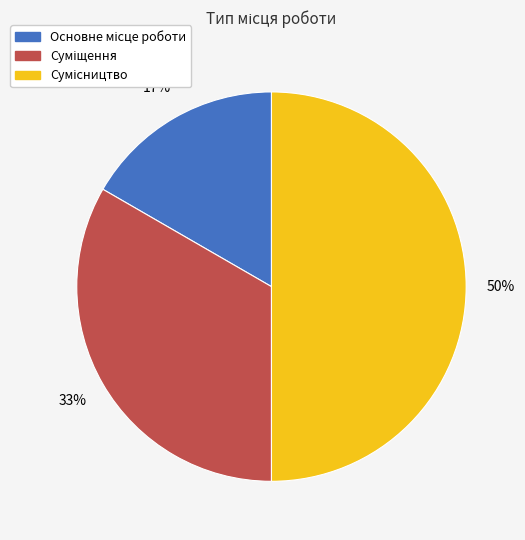

To the nearest percent, what is the average slice percentage?

33%